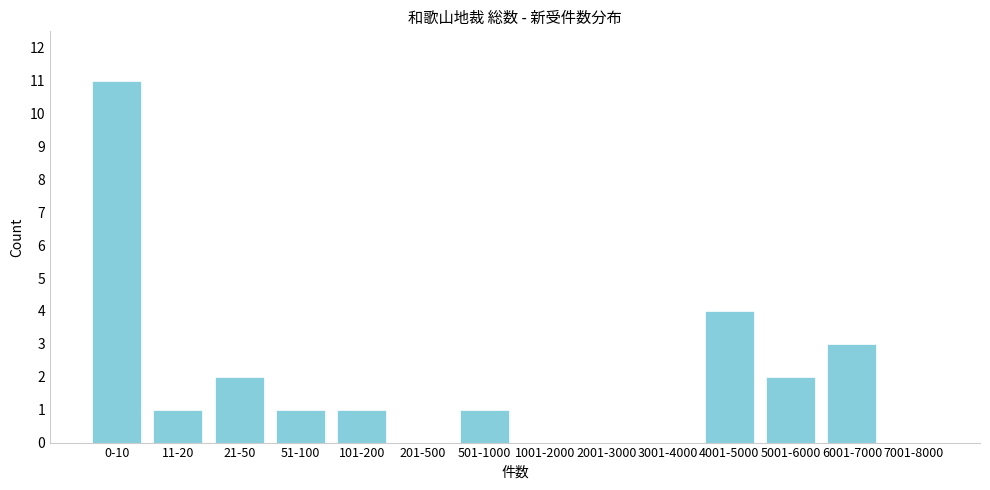

Reading left to right, list all the values displayed in this chart.

0-10=11	11-20=1	21-50=2	51-100=1	101-200=1	201-500=0	501-1000=1	1001-2000=0	2001-3000=0	3001-4000=0	4001-5000=4	5001-6000=2	6001-7000=3	7001-8000=0